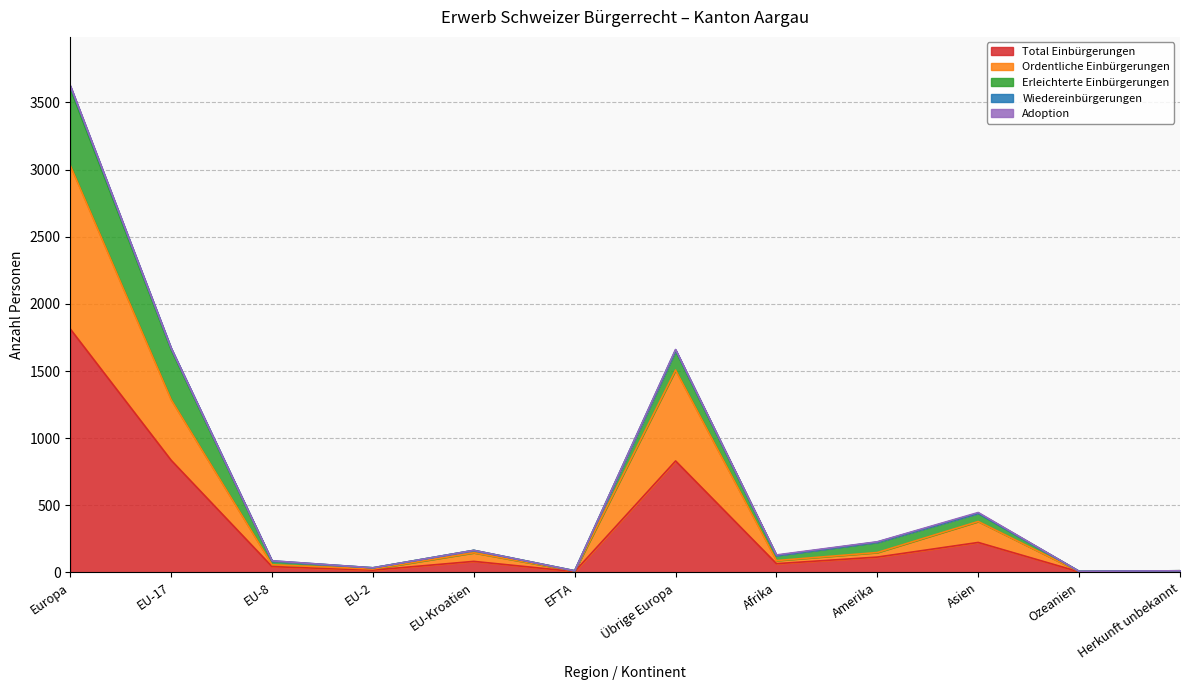

True or false: Erleichterte Einbürgerungen and Adoption intersect in this chart.

False